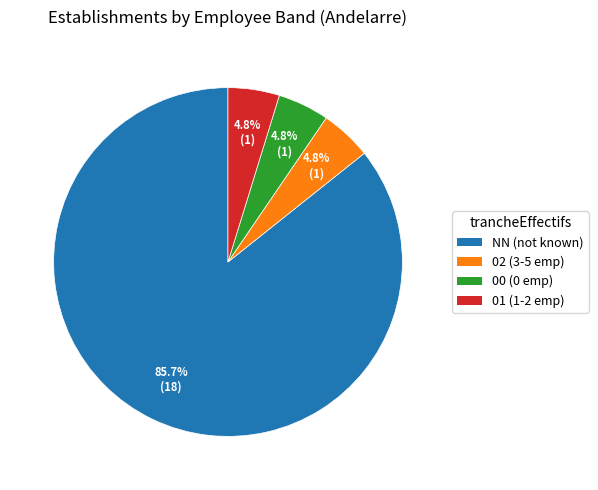

Does any single category account for the majority?

Yes